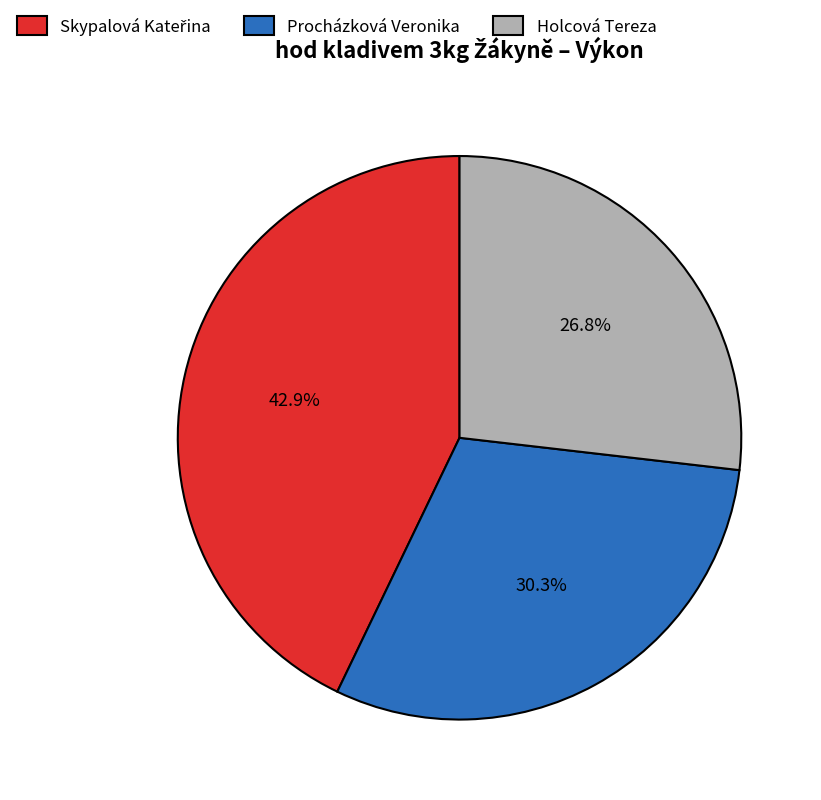

Which category has the smallest portion of the pie?

Holcová Tereza